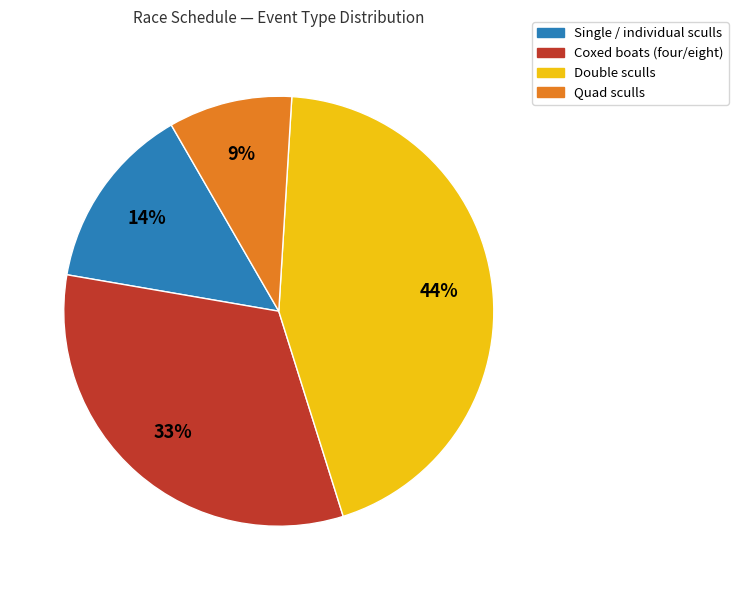

To the nearest percent, what is the average slice percentage?

25%